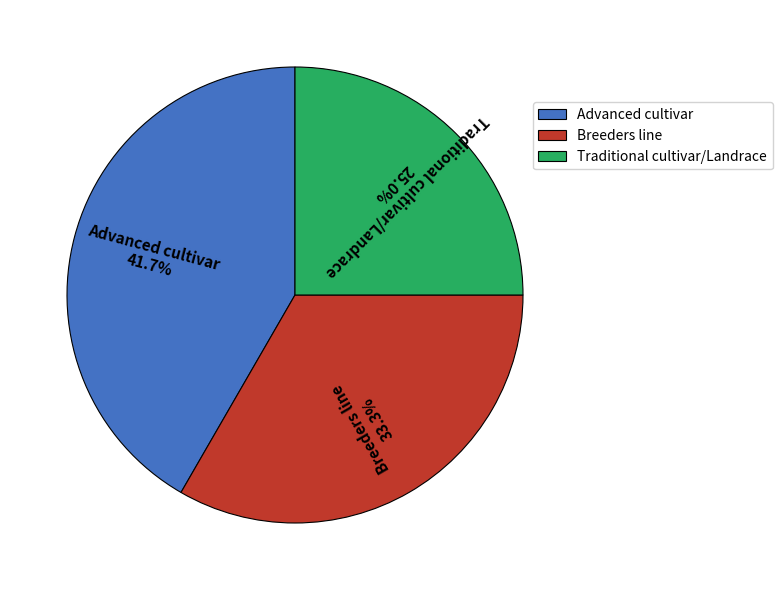

Count the number of slices in the pie.

3